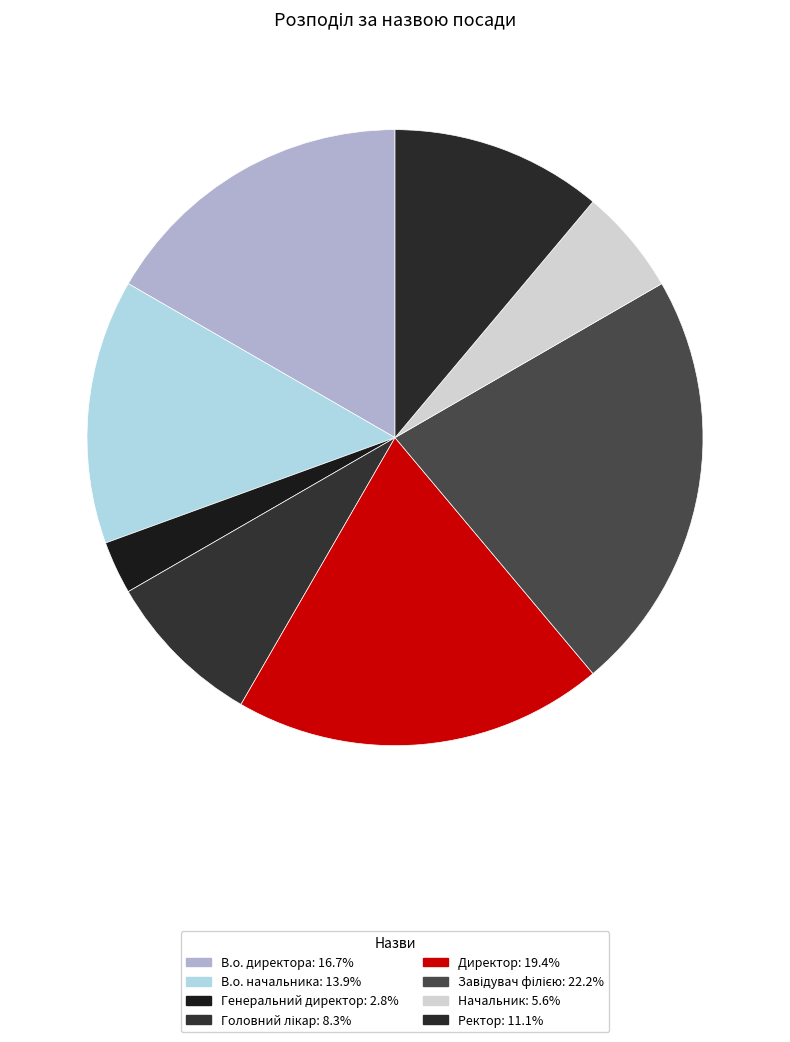

Rank the categories by value from highest to lowest.

Завідувач філією, Директор, В.о. директора, В.о. начальника, Ректор, Головний лікар, Начальник, Генеральний директор